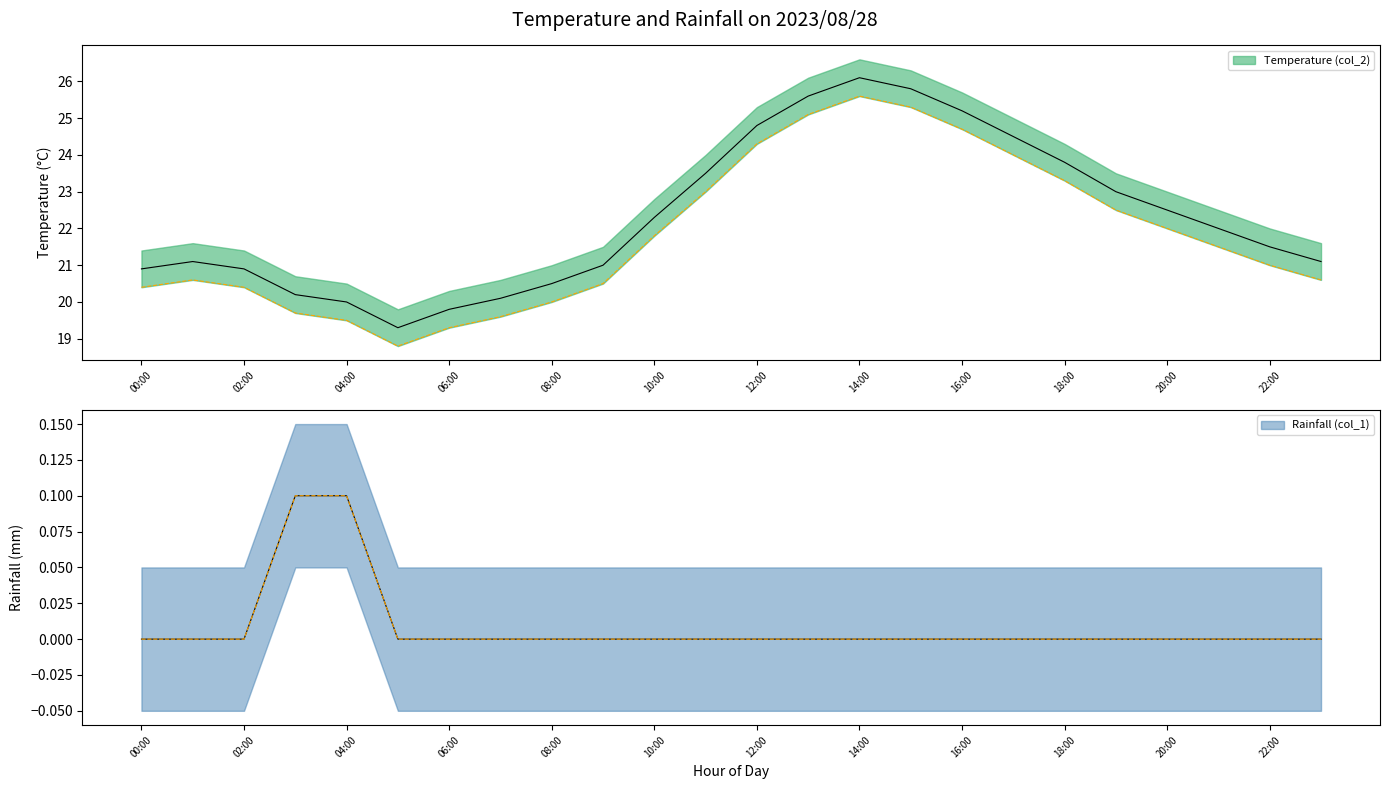

What is the sum of the Temperature (col_2) values at 2023/08/28 15:00 and 2023/08/28 01:00?

46.9